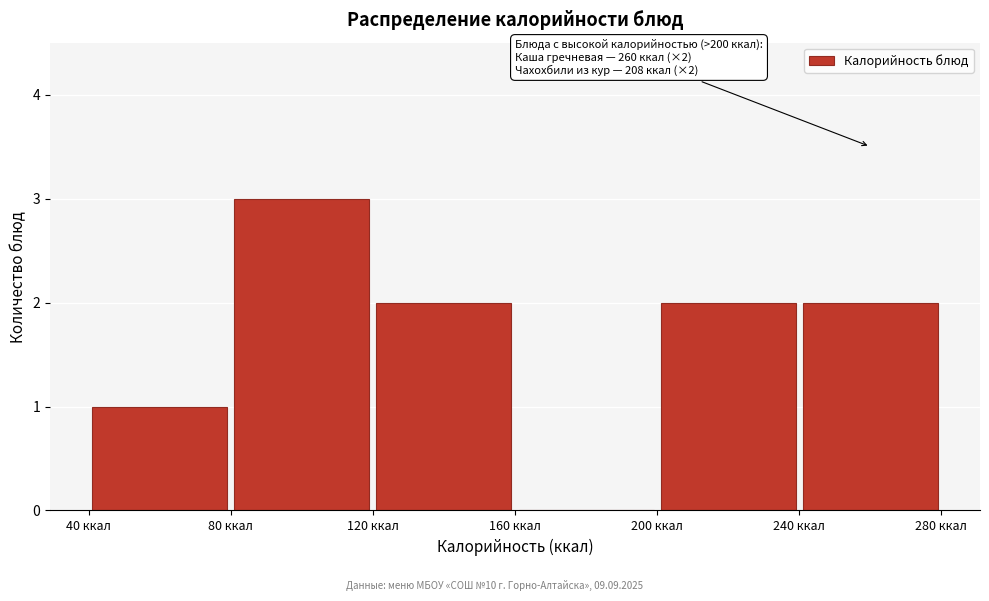

Over which range of the x-axis is the bar tallest?

80 to 120